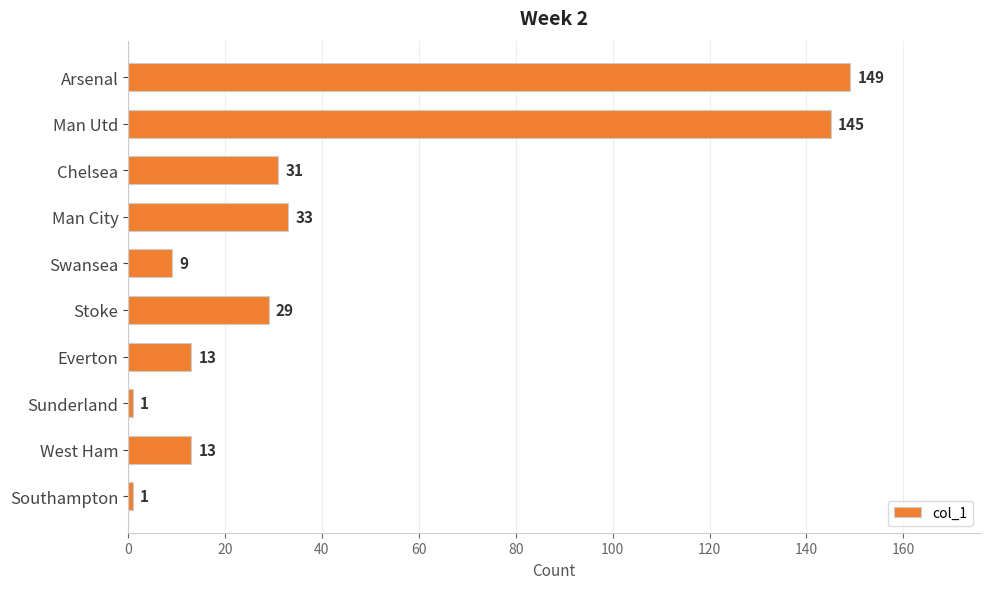

Does the chart contain stacked bars?

No